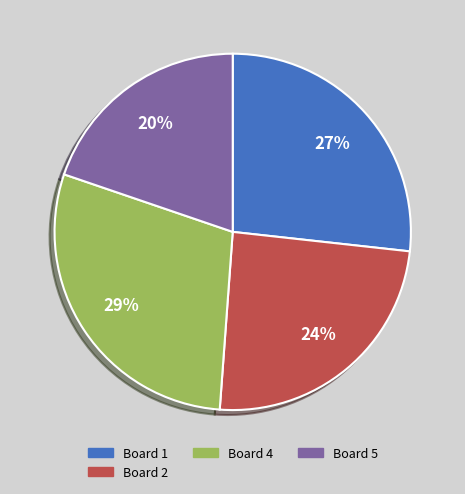

How many slices are in this pie chart?

4